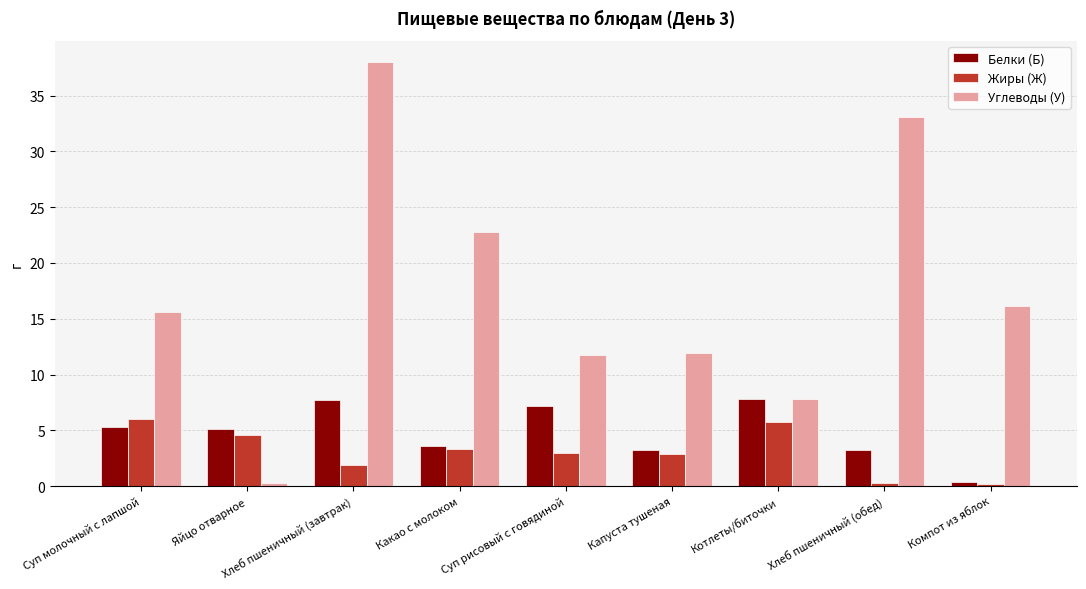

What is the total value across all series at Хлеб пшеничный (обед)?

36.6